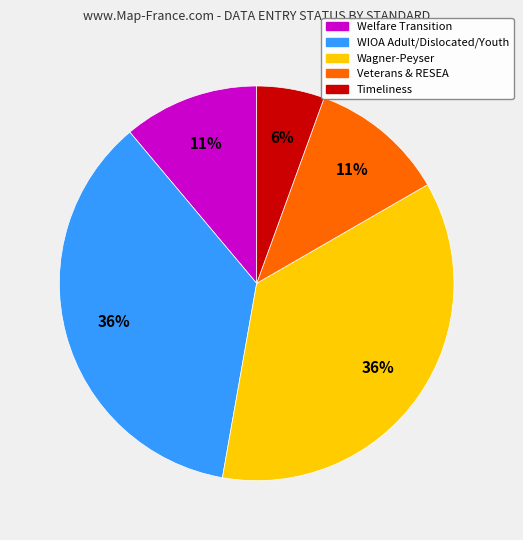

Does Welfare Transition account for over 50% of the chart?

No